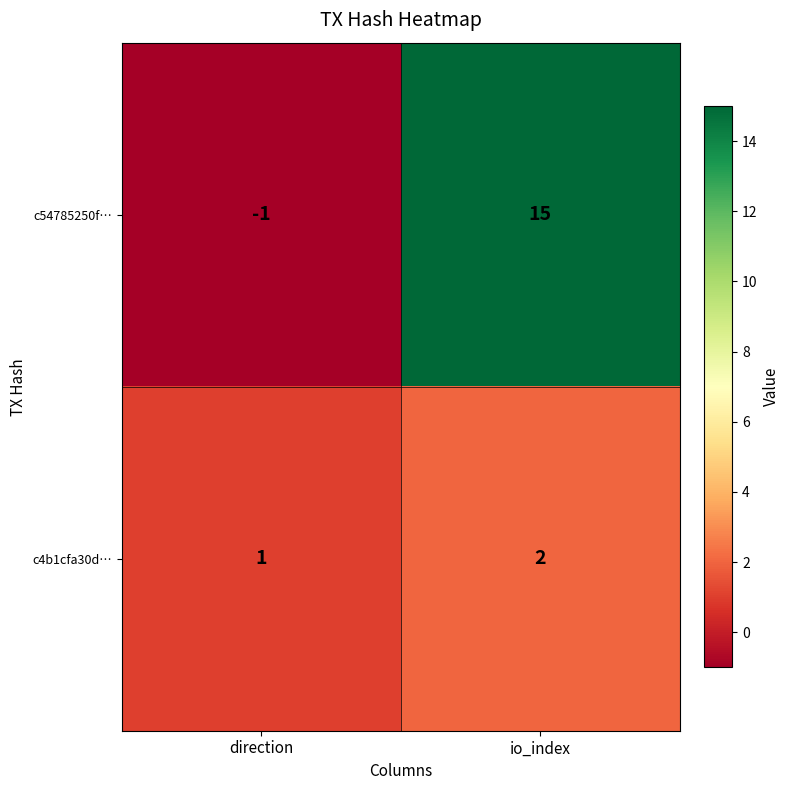

Which label corresponds to the largest value in the chart?

io_index